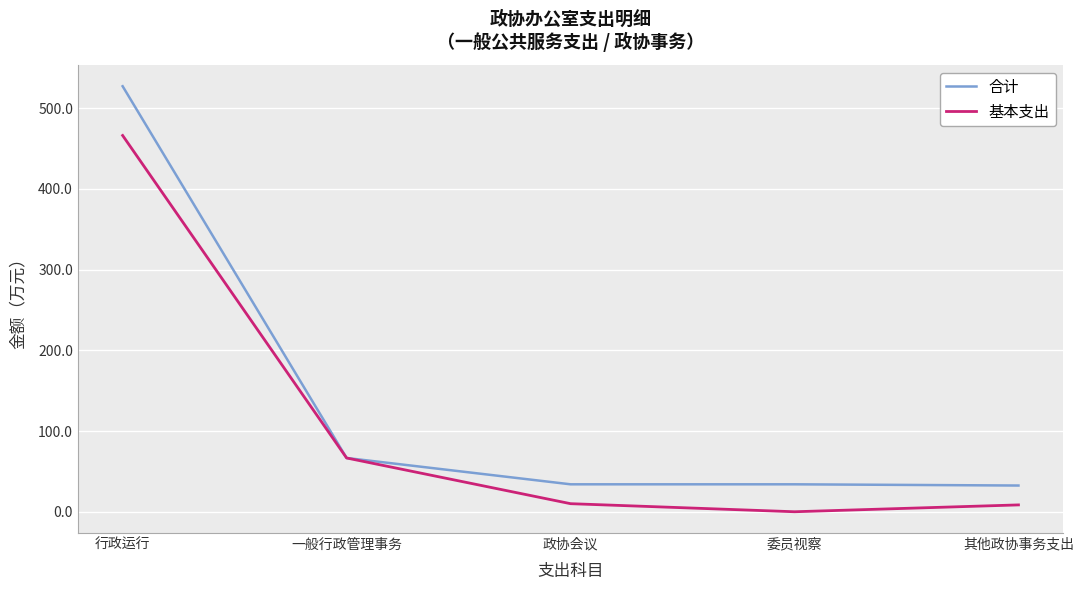

Which series has the largest range (max minus min)?

合计